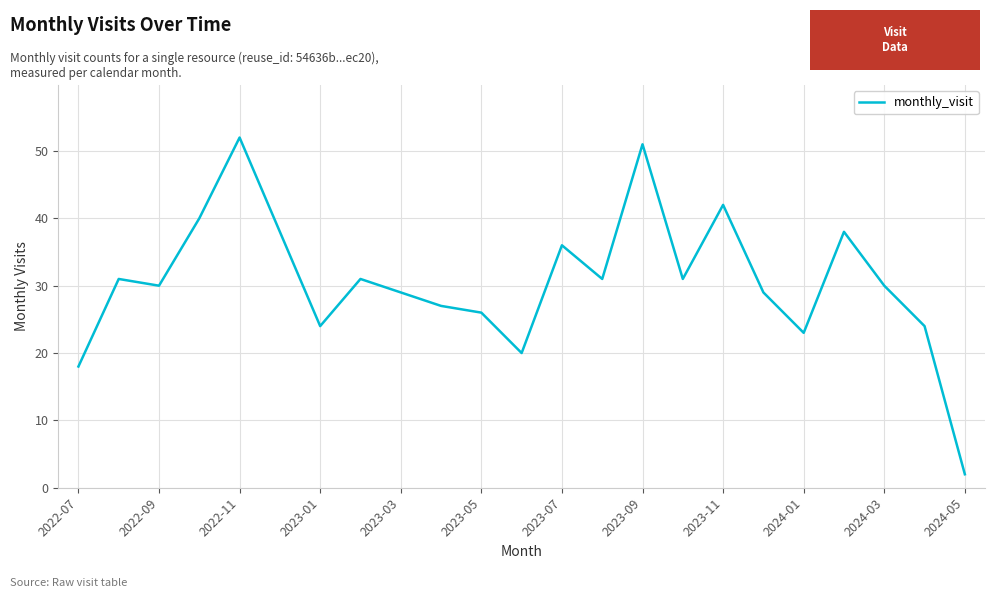

What is the difference between the maximum and minimum values?

50